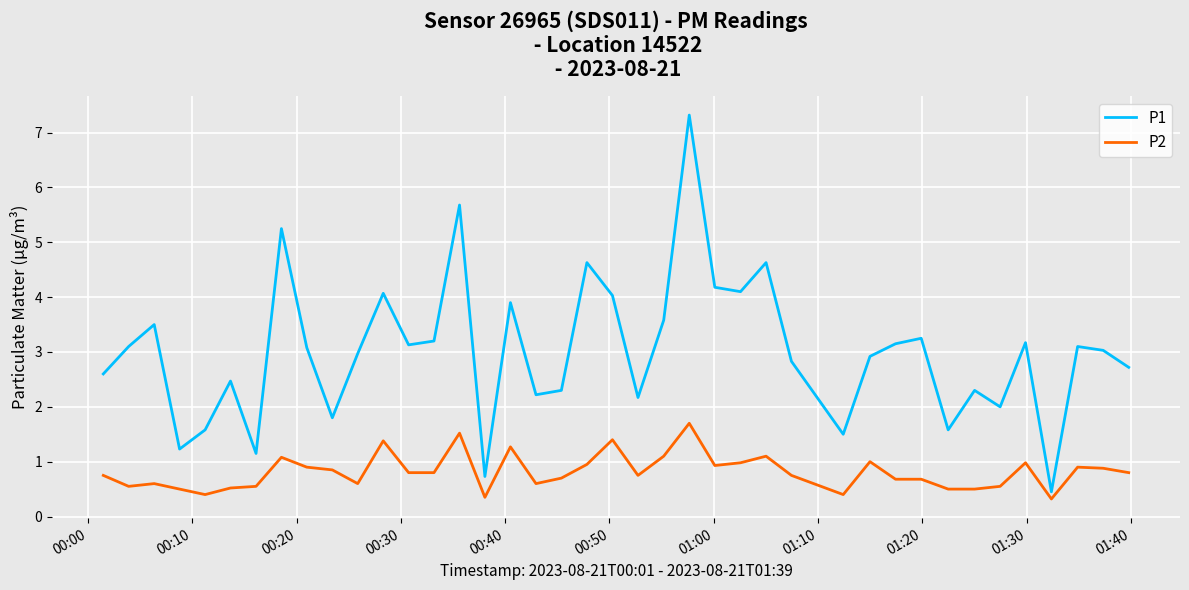

What is the smallest value displayed?

0.3